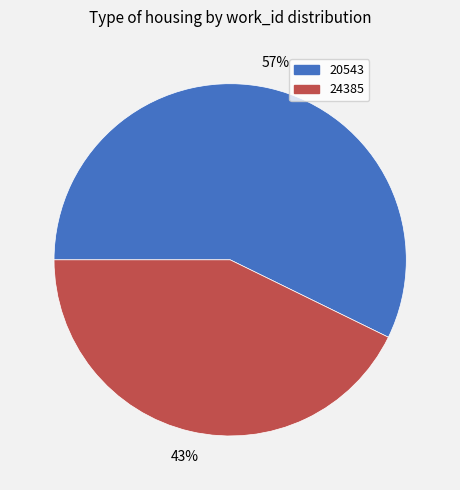

How many slices are in this pie chart?

2